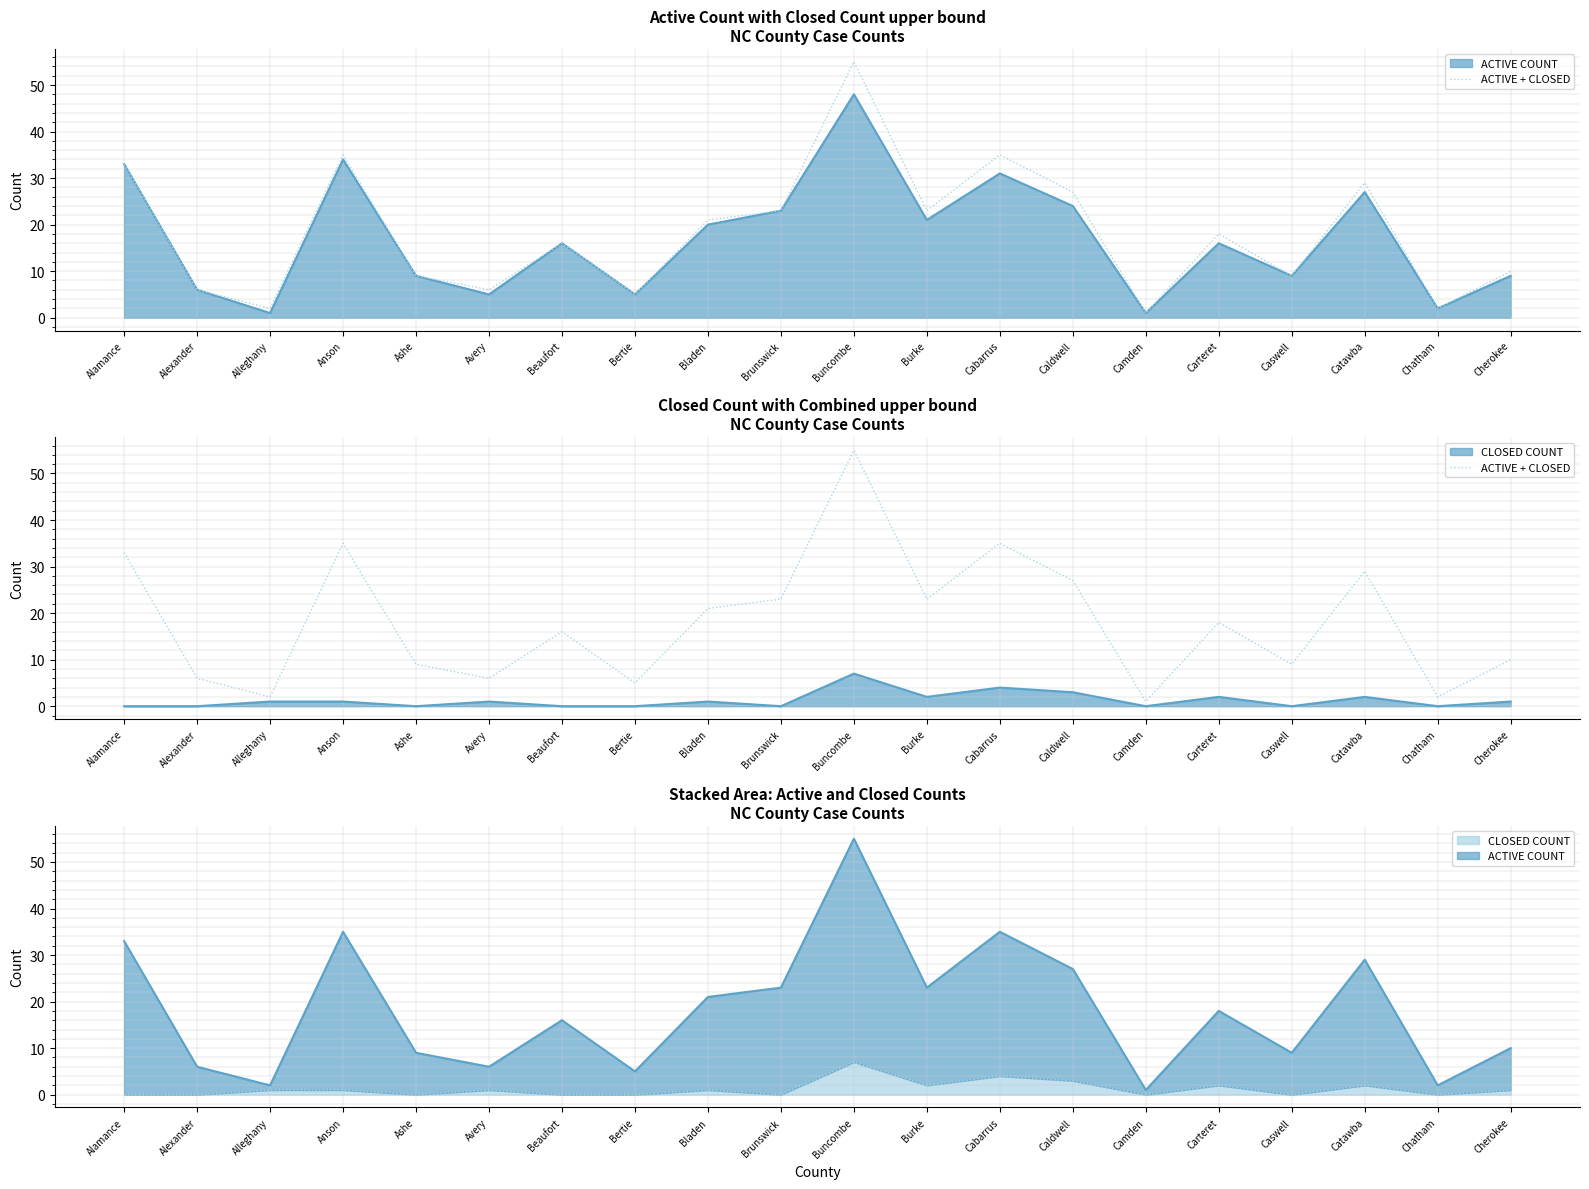

Reading left to right, list all the values displayed in this chart.

Alamance=33	Alexander=6	Alleghany=2	Anson=35	Ashe=9	Avery=6	Beaufort=16	Bertie=5	Bladen=21	Brunswick=23	Buncombe=55	Burke=23	Cabarrus=35	Caldwell=27	Camden=1	Carteret=18	Caswell=9	Catawba=29	Chatham=2	Cherokee=10